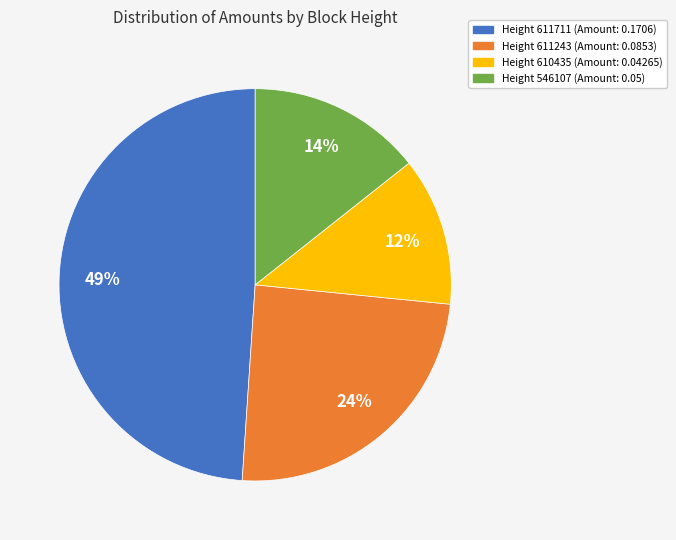

To the nearest percent, what is the average slice percentage?

25%